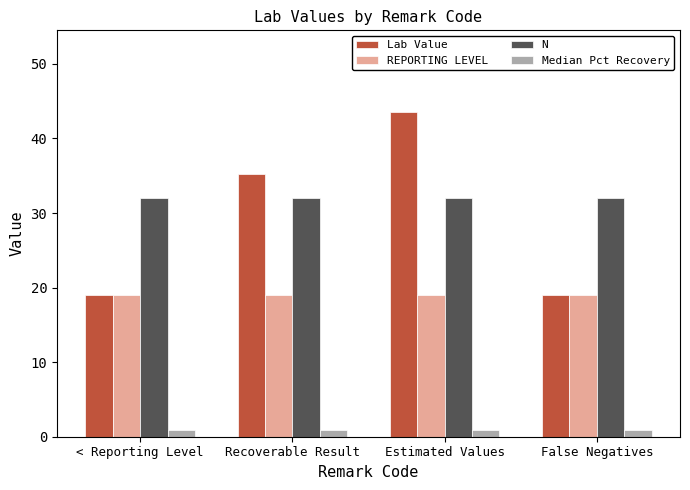

At which category is the sum across all series the highest?

Estimated Values